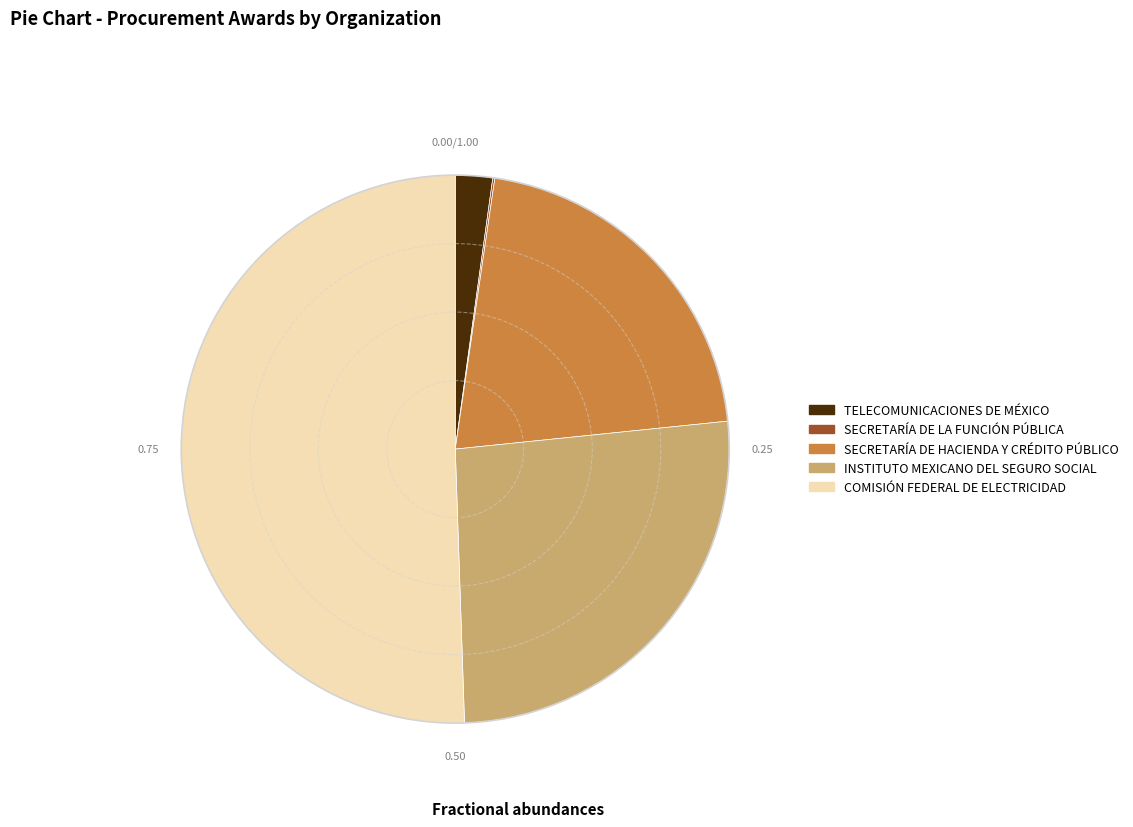

Does SECRETARÍA DE HACIENDA Y CRÉDITO PÚBLICO represent more than half of the total?

No